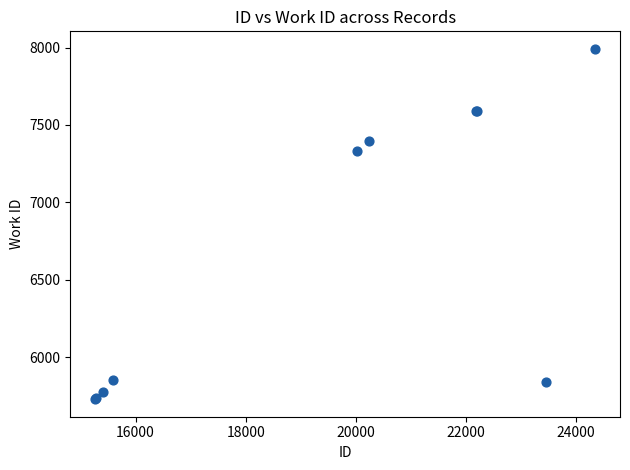

What Y value in the scatter plot is closest to 6860?

7335